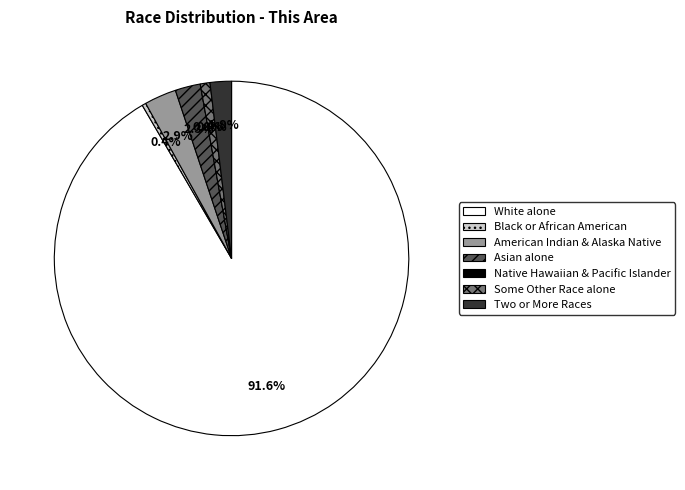

To the nearest percent, what is the combined percentage of Two or More Races and American Indian and Alaska Native?

5%